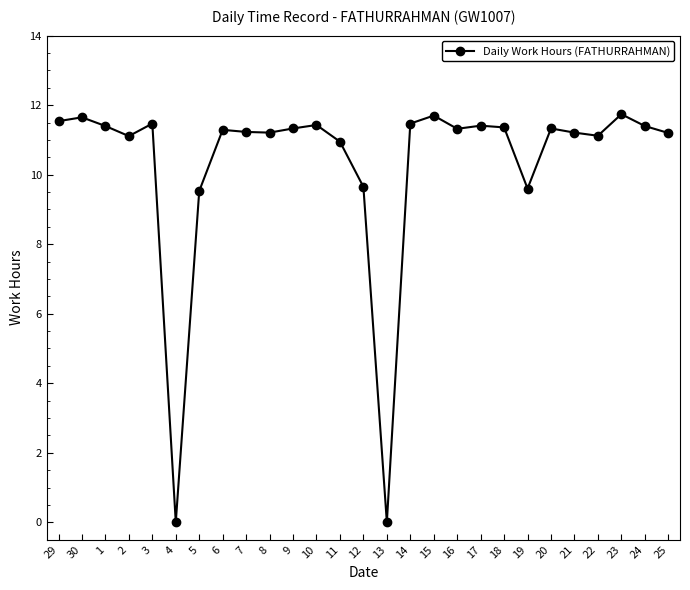

What is the greatest value displayed?

11.7